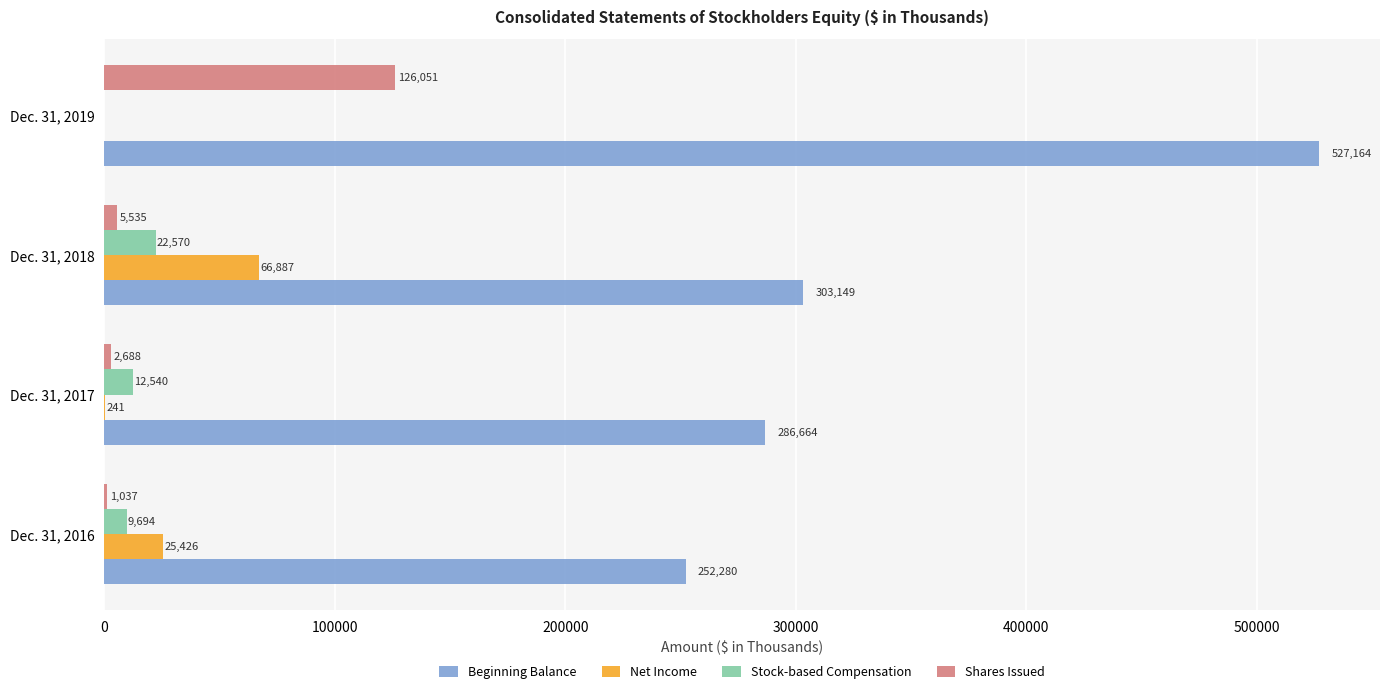

At which category is the sum across all series the highest?

Dec. 31, 2019